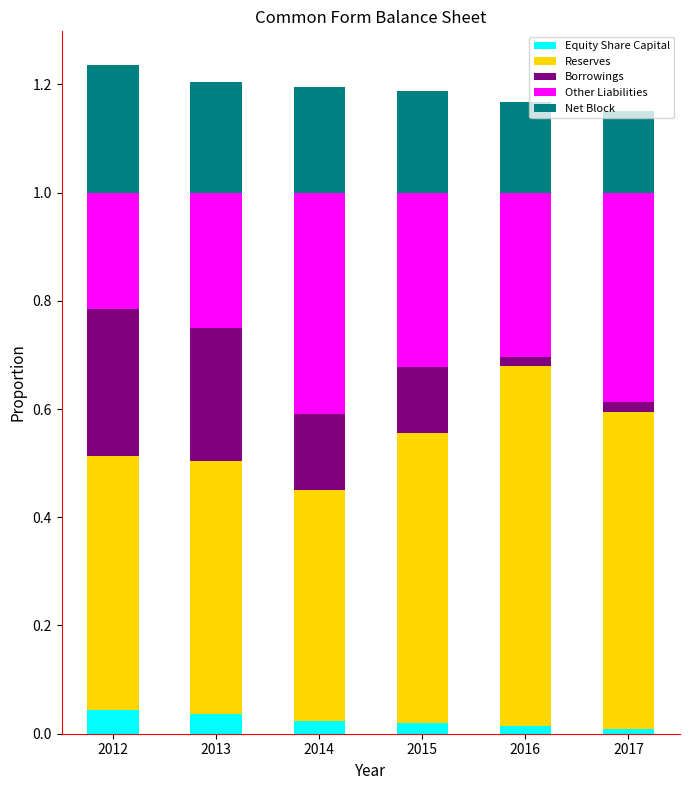

The value of Equity Share Capital at 2012 is 0.0. True or false?

True